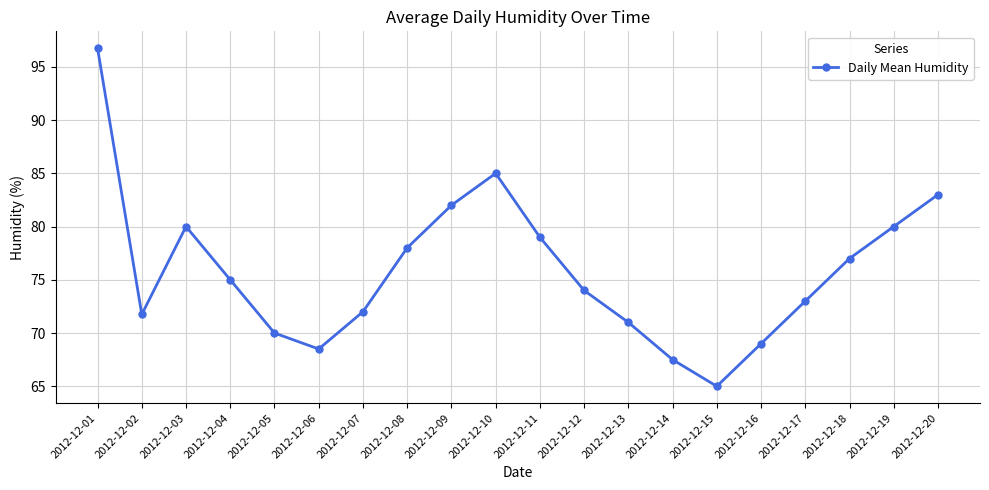

At which label does the data first exceed 75?

2012-12-01